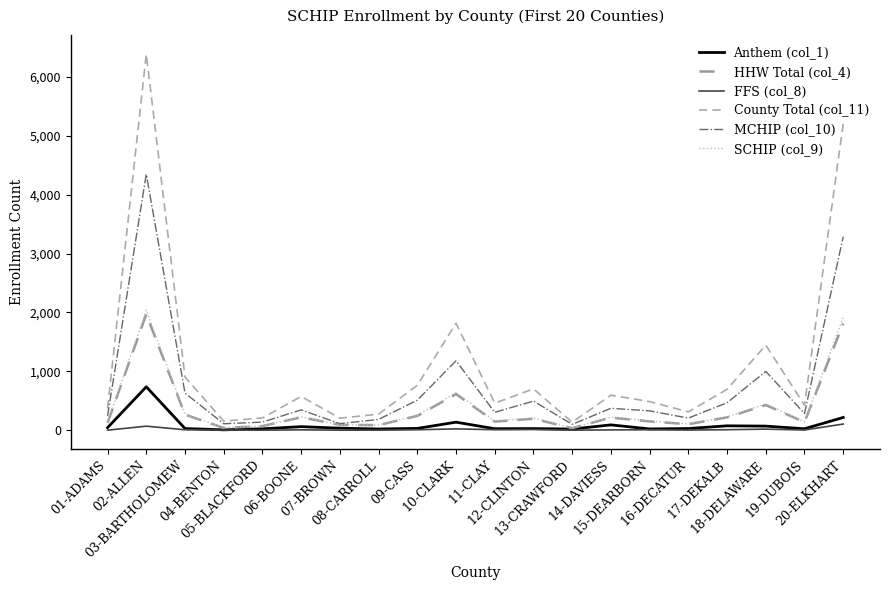

Which category has the lowest value in the HHW Total (col_4) series?

13-CRAWFORD